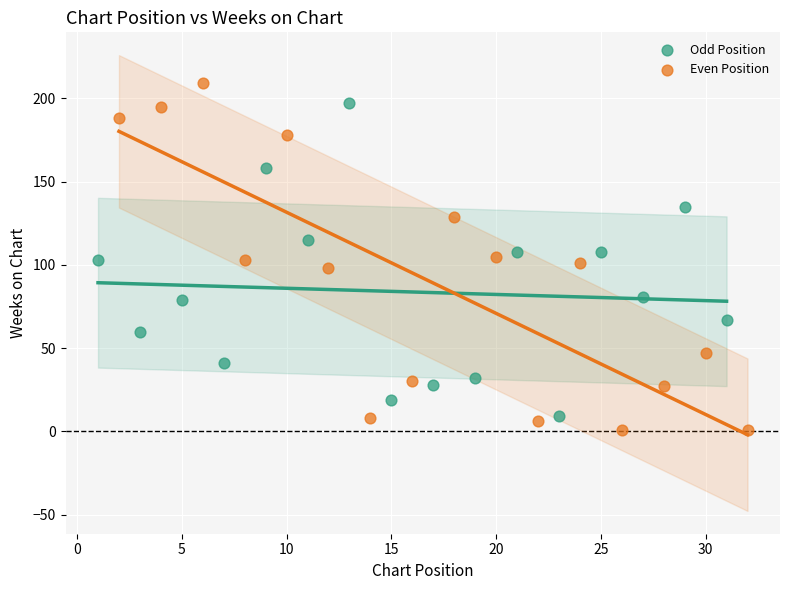

Which series contains the highest Y value?

Even Position